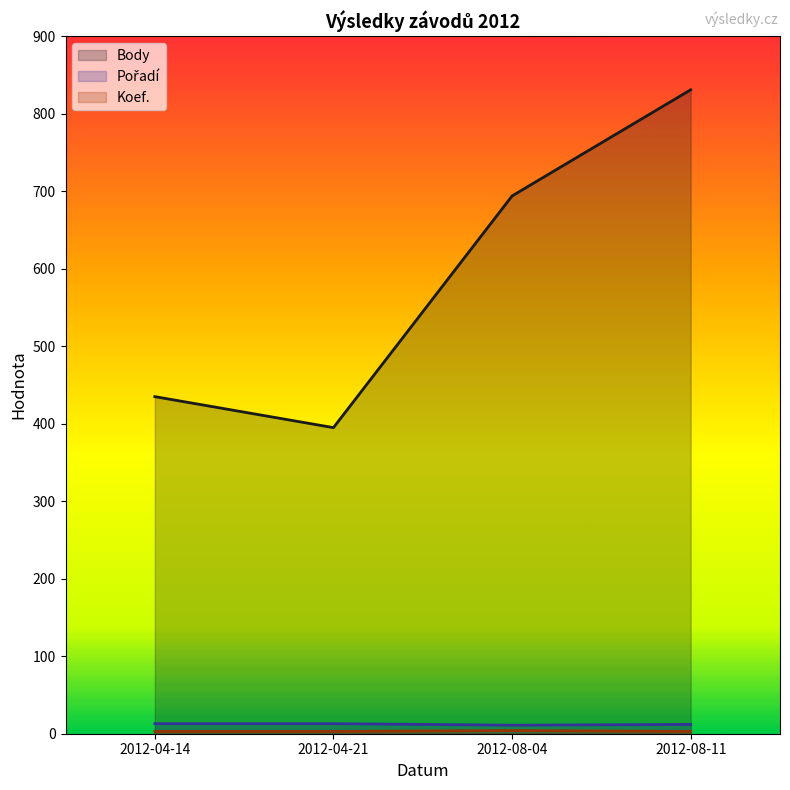

In Body, how many points are lower than both neighbors (excluding endpoints)?

1